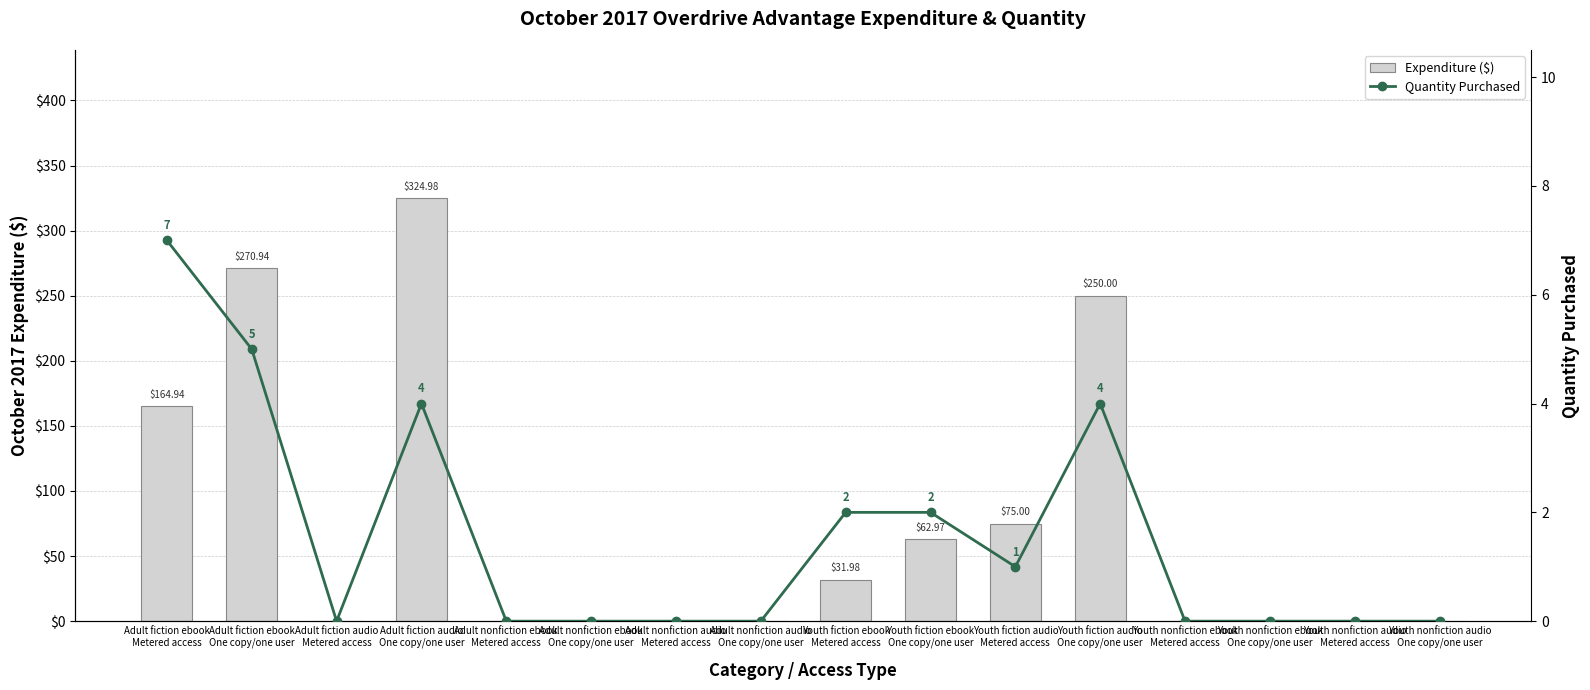

Rank the series by their average value, from lowest to highest.

Quantity Purchased, Expenditure ($)